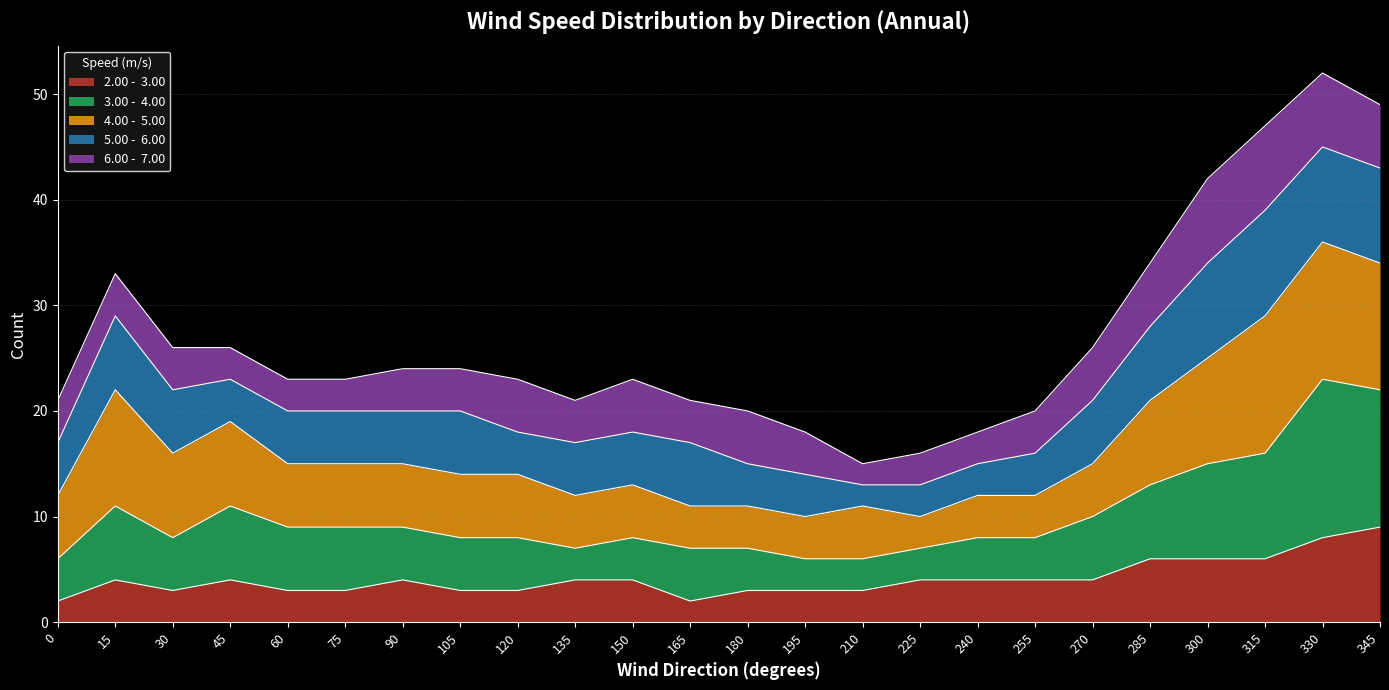

Where is the first local minimum for 4.00 -  5.00?

225